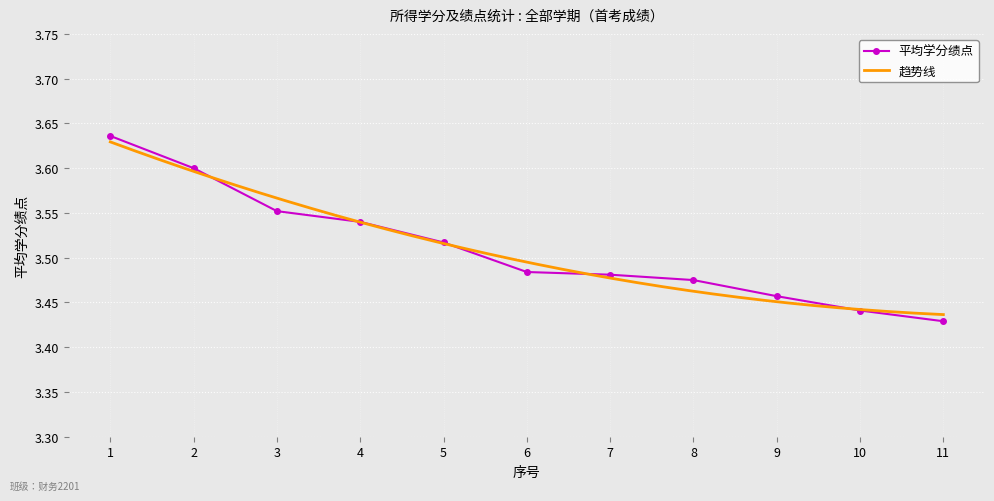

Read the value at 4.

3.5